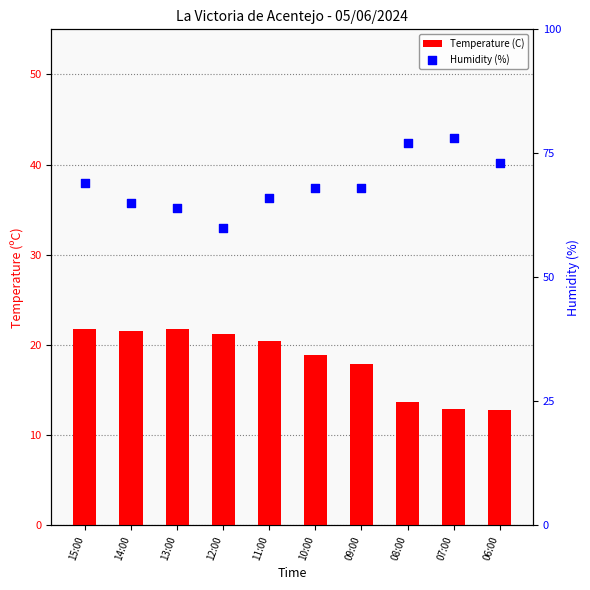

Which series reaches the minimum Y coordinate?

Temperature (C)